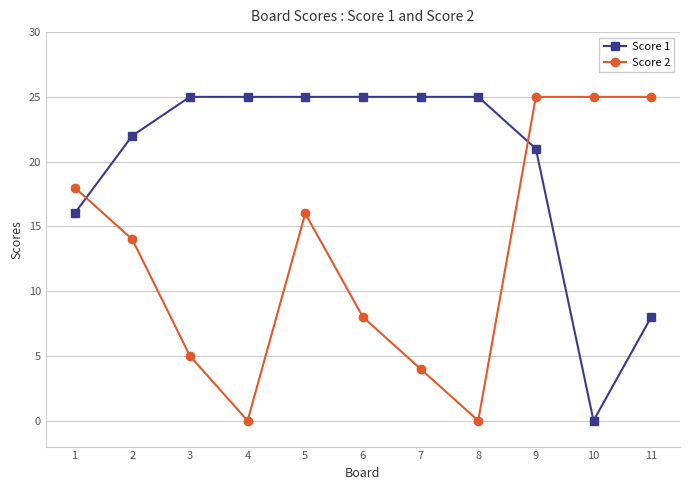

Which category has the lowest value in the Score 1 series?

10